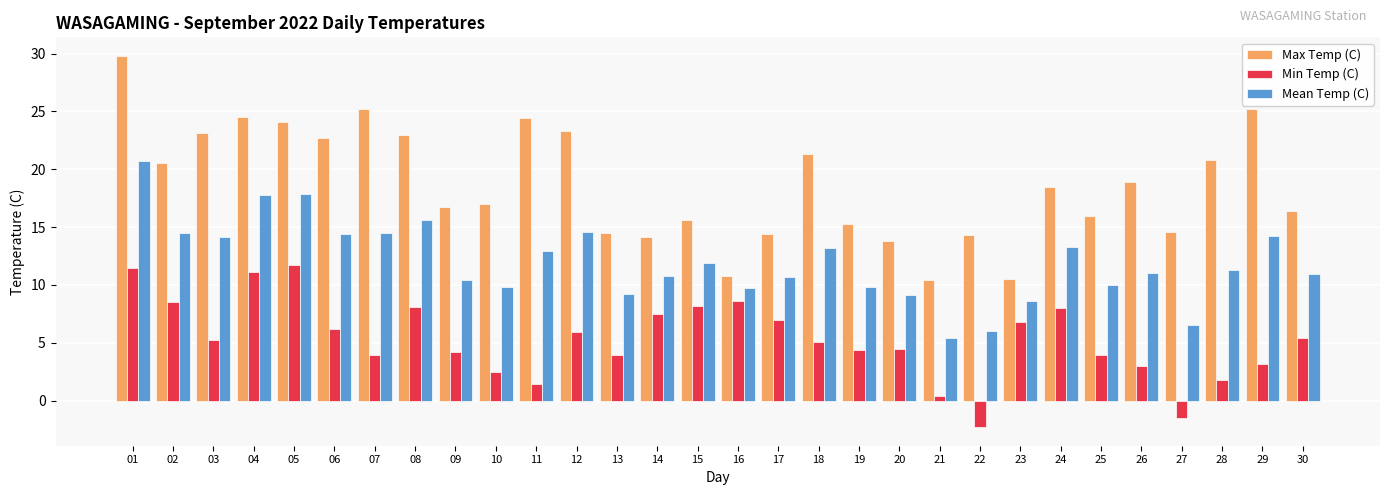

What is the spread (max minus min) of values at 24?

10.5